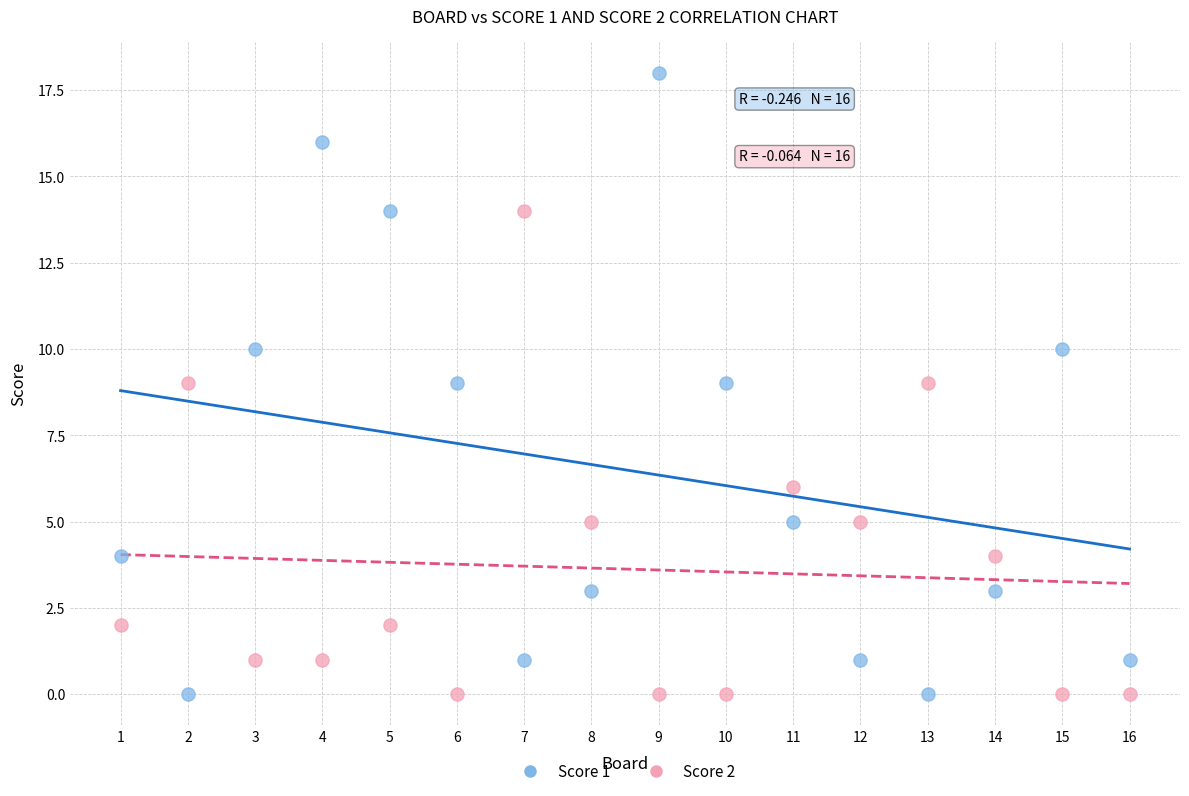

Across all data points, what is the range of X values (max minus min)?

15